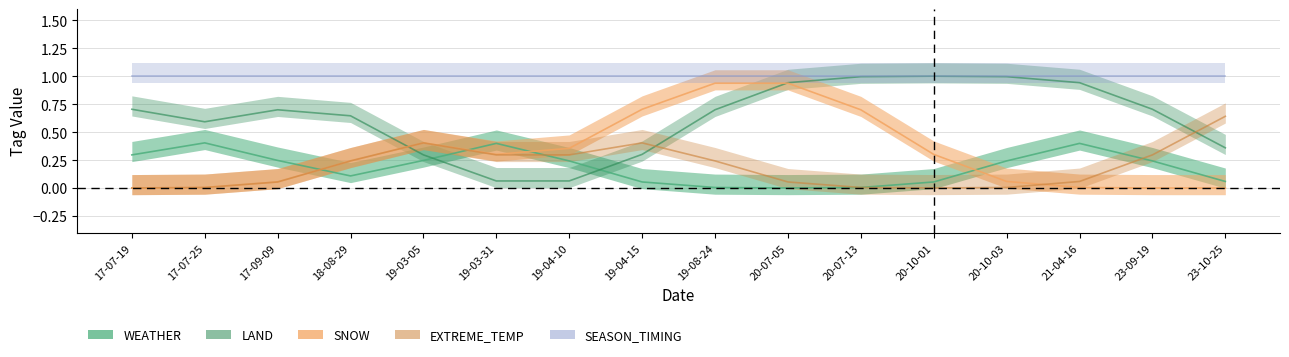

At 2023-10-25, list the series in order from smallest to largest.

WEATHER, LAND, SNOW, EXTREME_TEMP, SEASON_TIMING